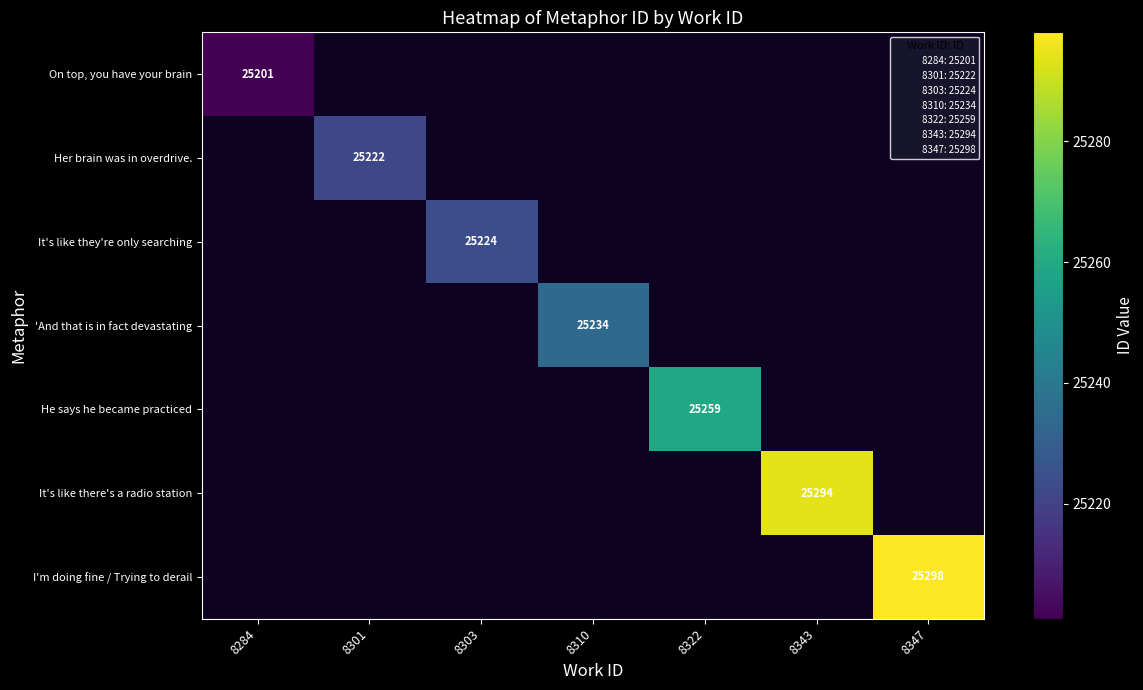

List the series in order of their overall mean, lowest first.

On top, you have your brain, Her brain was in overdrive., It's like they're only searching, 'And that is in fact devastating, He says he became practiced, It's like there's a radio station, I'm doing fine / Trying to derail